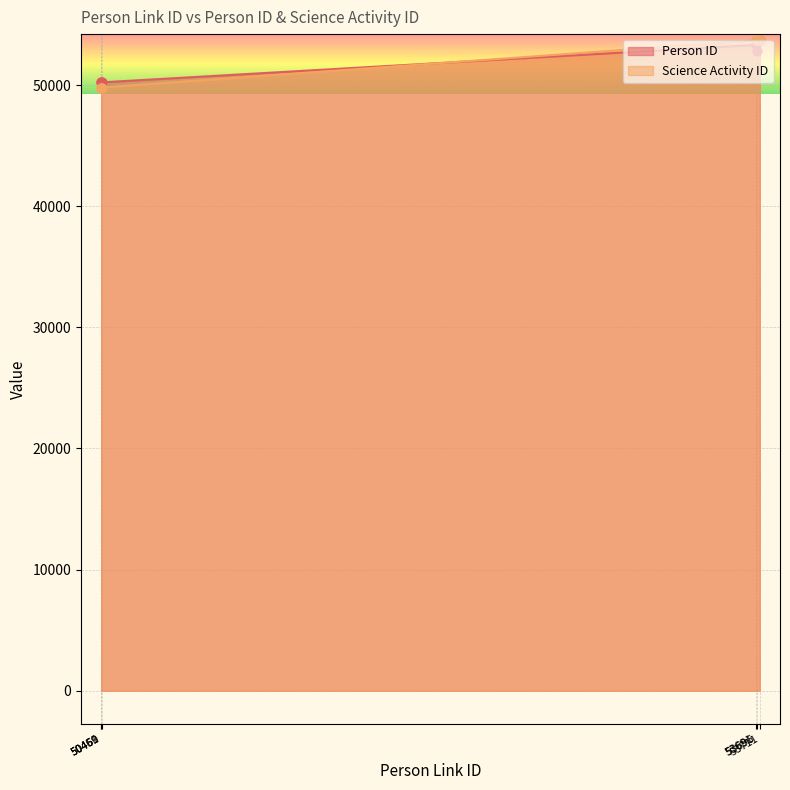

Which series contains the highest Y value?

Person ID